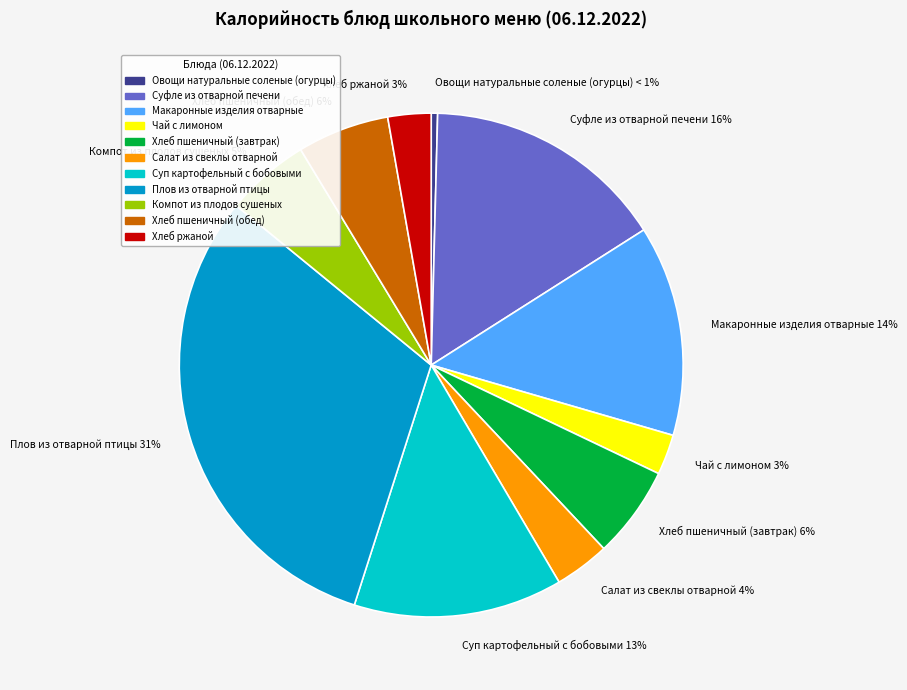

To the nearest percent, what is the difference between the Хлеб пшеничный (завтрак) and Чай с лимоном slice percentages?

3%